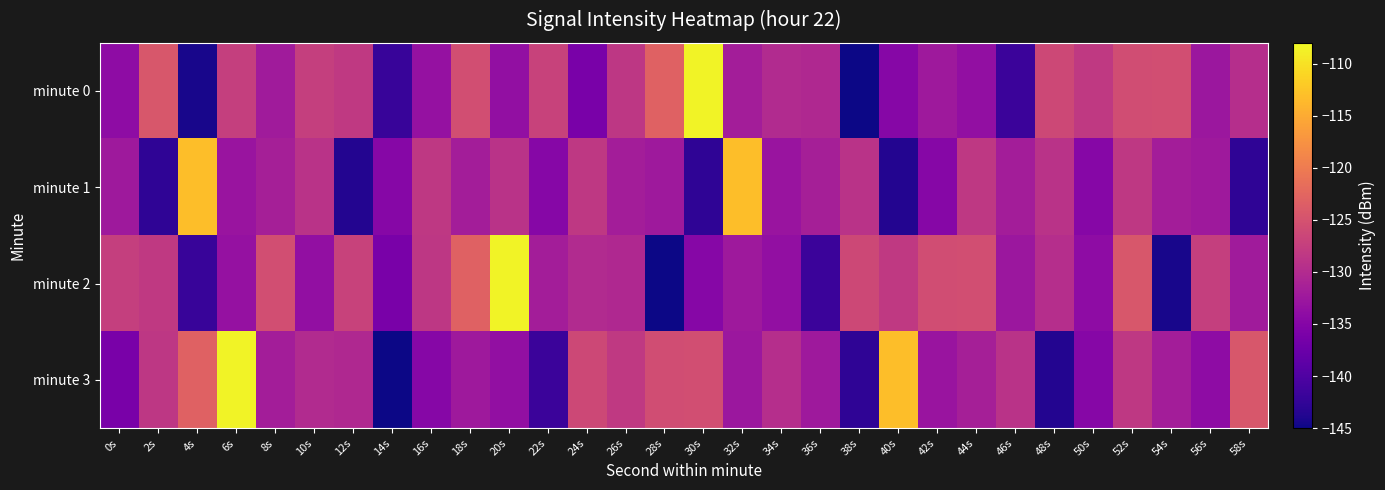

Reading left to right, extract all data points from this chart.

minute 0: 0s=-134.1	2s=-124.3	4s=-144.3	6s=-127.5	8s=-132.1	10s=-127.4	12s=-128.1	14s=-142.0	16s=-133.4	18s=-125.6	20s=-133.7	22s=-126.9	24s=-136.1	26s=-128.5	28s=-123.1	30s=-108.6	32s=-131.7	34s=-130.1	36s=-130.3	38s=-145.3	40s=-134.8	42s=-132.3	44s=-133.7	46s=-141.8	48s=-126.2	50s=-128.2	52s=-125.7	54s=-125.5	56s=-132.7	58s=-129.6
minute 1: 0s=-132.4	2s=-142.8	4s=-113.1	6s=-133.0	8s=-131.5	10s=-129.1	12s=-143.7	14s=-134.9	16s=-128.3	18s=-131.7	20s=-129.1	22s=-134.9	24s=-128.3	26s=-131.7	28s=-132.4	30s=-142.8	32s=-113.1	34s=-133.0	36s=-131.5	38s=-129.1	40s=-143.7	42s=-134.9	44s=-128.3	46s=-131.7	48s=-129.1	50s=-134.9	52s=-128.3	54s=-131.7	56s=-132.4	58s=-142.8
minute 2: 0s=-127.4	2s=-128.1	4s=-142.0	6s=-133.4	8s=-125.6	10s=-133.7	12s=-126.9	14s=-136.1	16s=-128.5	18s=-123.1	20s=-108.6	22s=-131.7	24s=-130.1	26s=-130.3	28s=-145.3	30s=-134.8	32s=-132.3	34s=-133.7	36s=-141.8	38s=-126.2	40s=-128.2	42s=-125.7	44s=-125.5	46s=-132.7	48s=-129.6	50s=-134.1	52s=-124.3	54s=-144.3	56s=-127.5	58s=-132.1
minute 3: 0s=-136.1	2s=-128.5	4s=-123.1	6s=-108.6	8s=-131.7	10s=-130.1	12s=-130.3	14s=-145.3	16s=-134.8	18s=-132.3	20s=-133.7	22s=-141.8	24s=-126.2	26s=-128.2	28s=-125.7	30s=-125.5	32s=-132.7	34s=-129.6	36s=-132.4	38s=-142.8	40s=-113.1	42s=-133.0	44s=-131.5	46s=-129.1	48s=-143.7	50s=-134.9	52s=-128.3	54s=-131.7	56s=-134.1	58s=-124.3